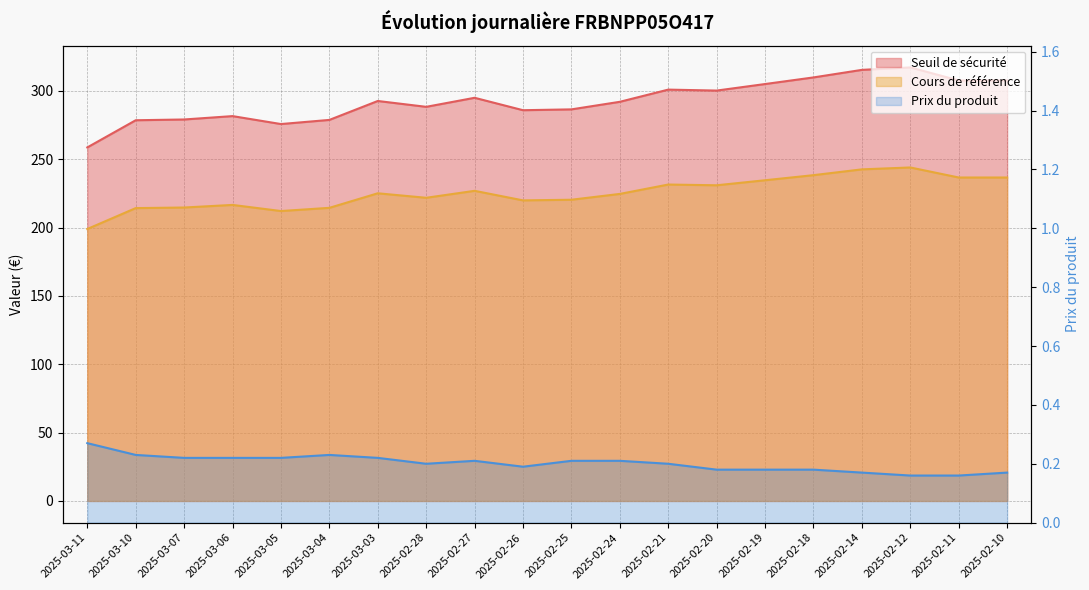

The value of Cours de référence at 2025-02-12 is 244.0. True or false?

True